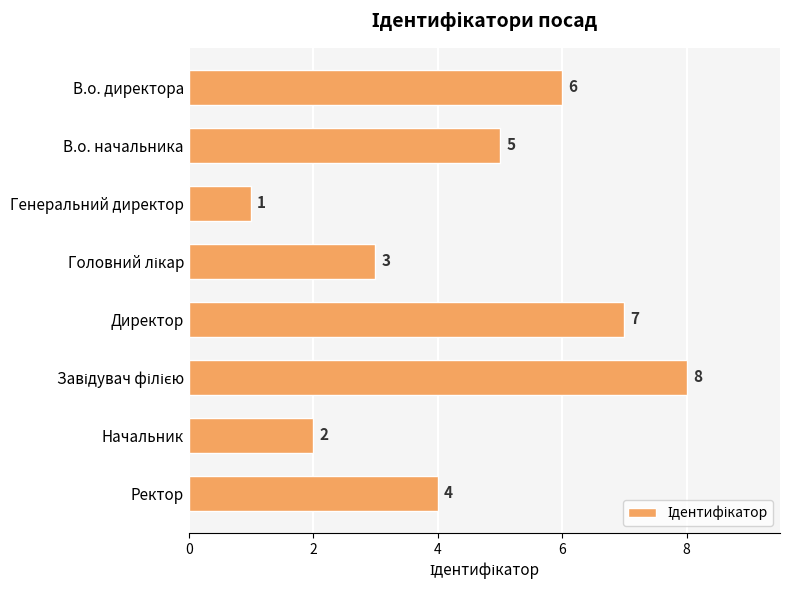

What is the change in value from В.о. директора to Генеральний директор?

-5